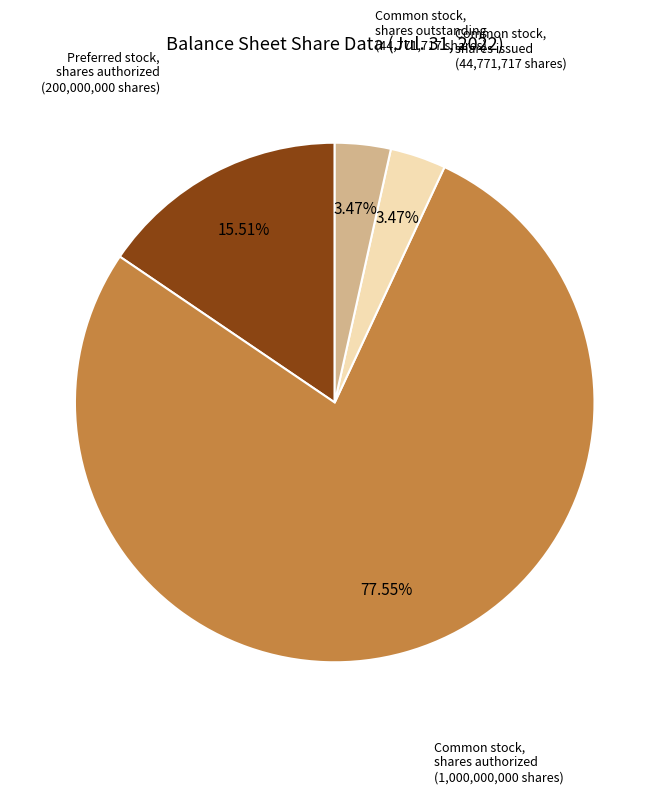

How many segments does this pie chart have?

4